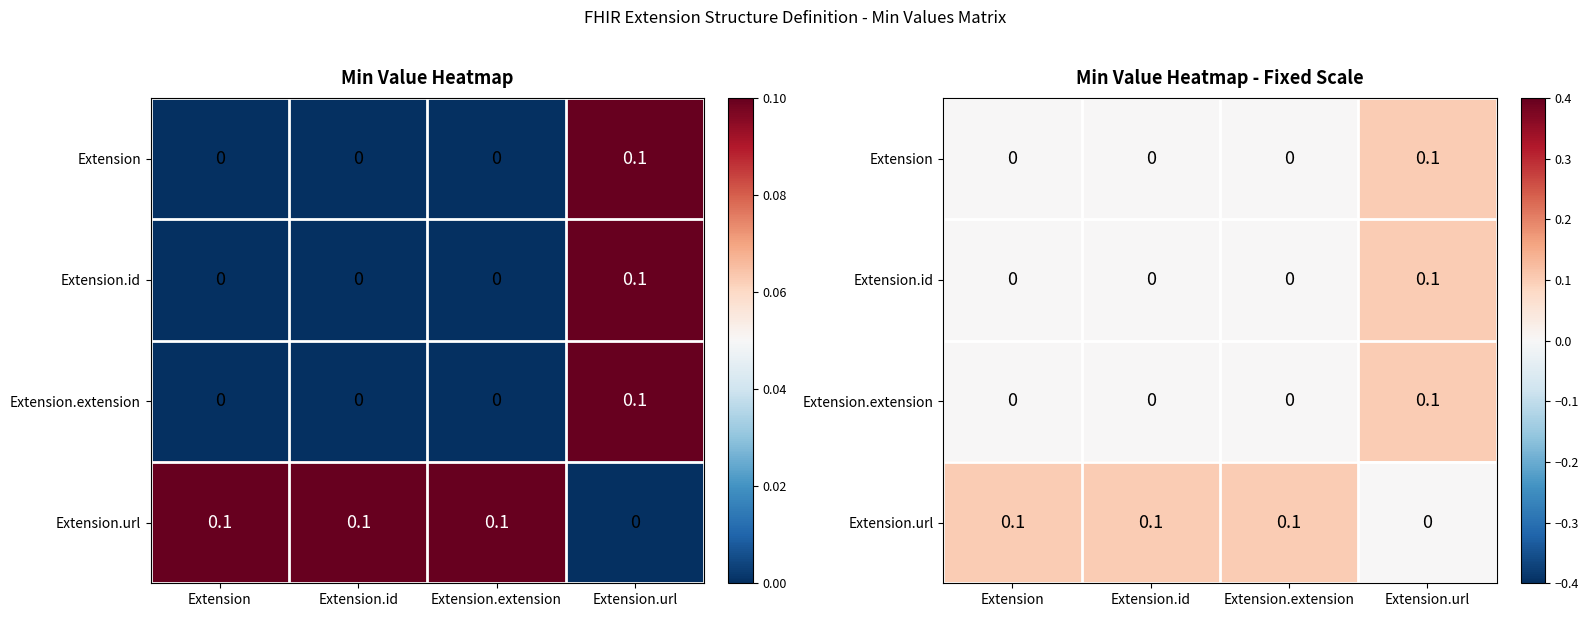

Which category has the highest value in the Extension.id series?

Extension.url